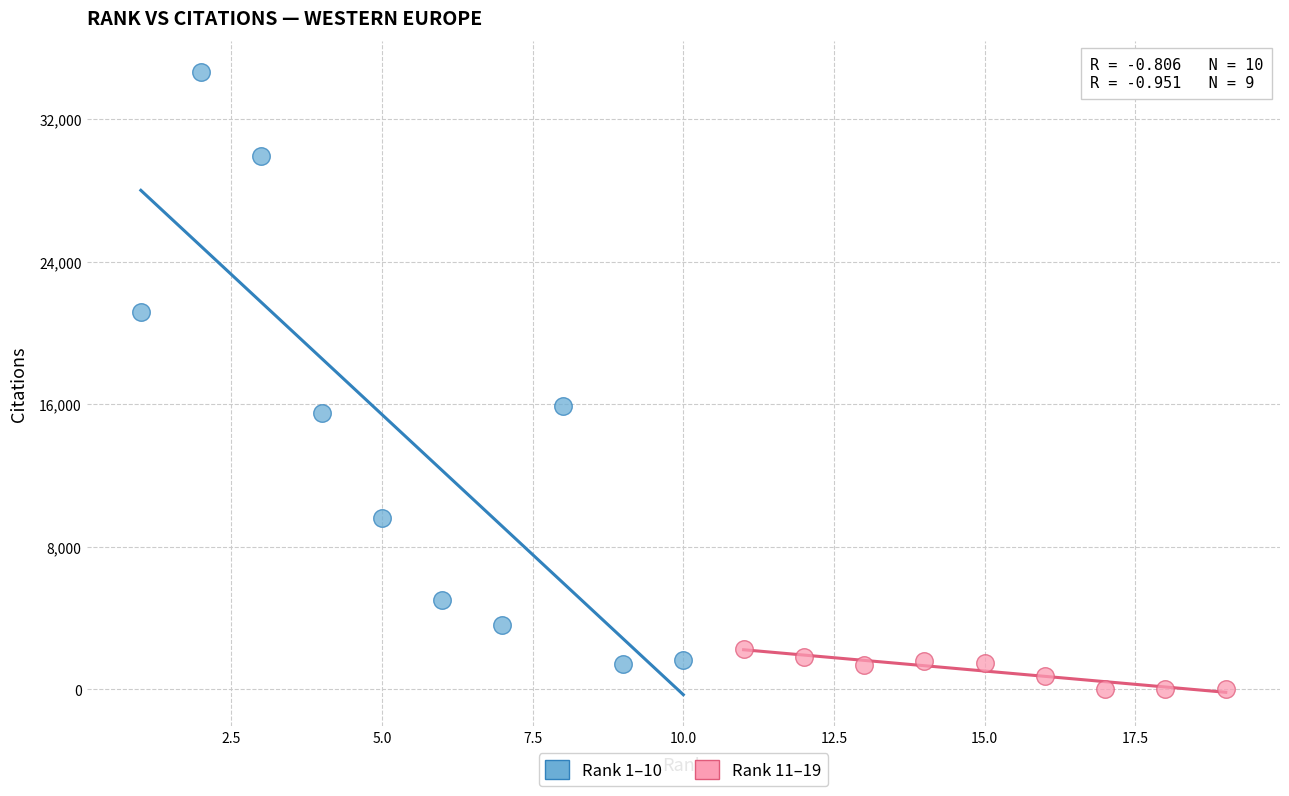

Which series reaches the maximum Y coordinate?

Rank 1–10